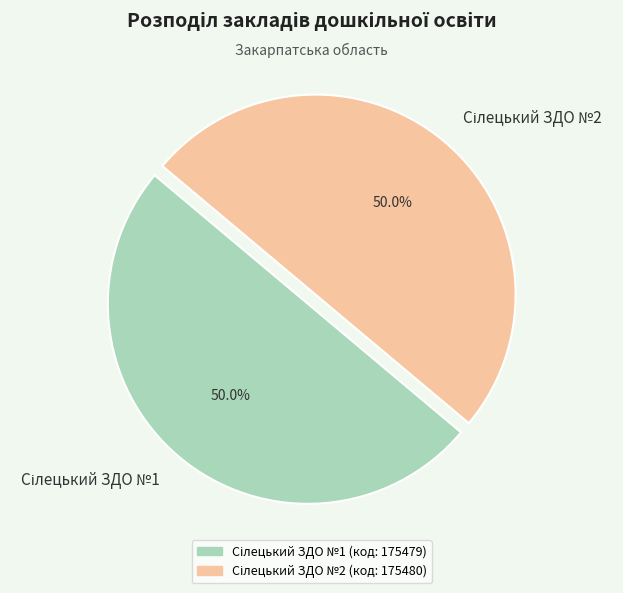

What is the total percentage of Сілецький ЗДО №2 and Сілецький ЗДО №1?

100.0%